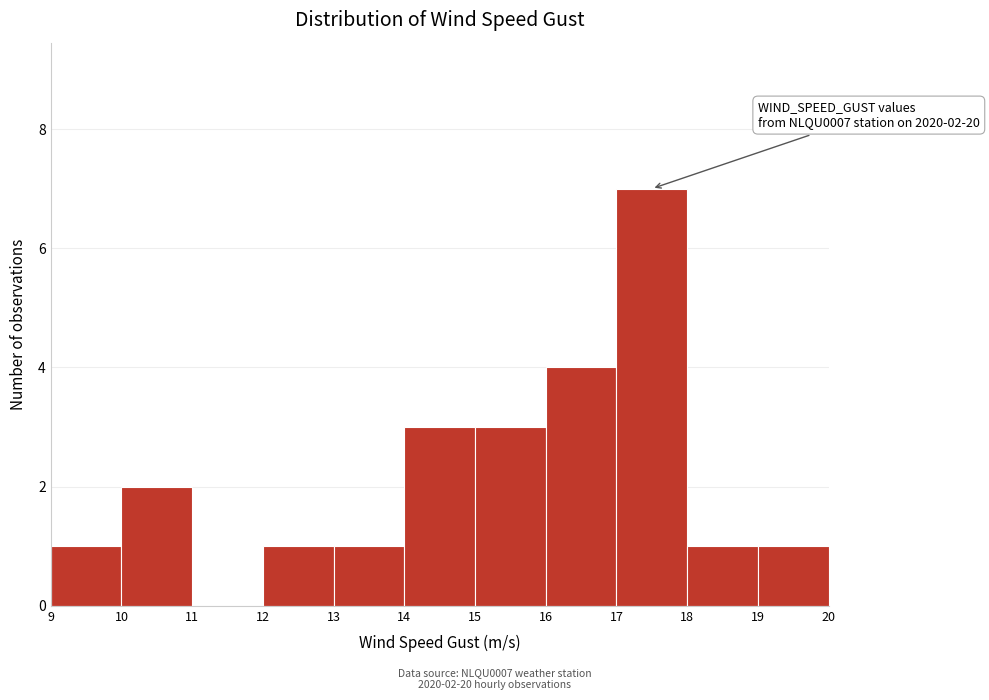

Which range on the x-axis has the tallest bar?

17 to 18